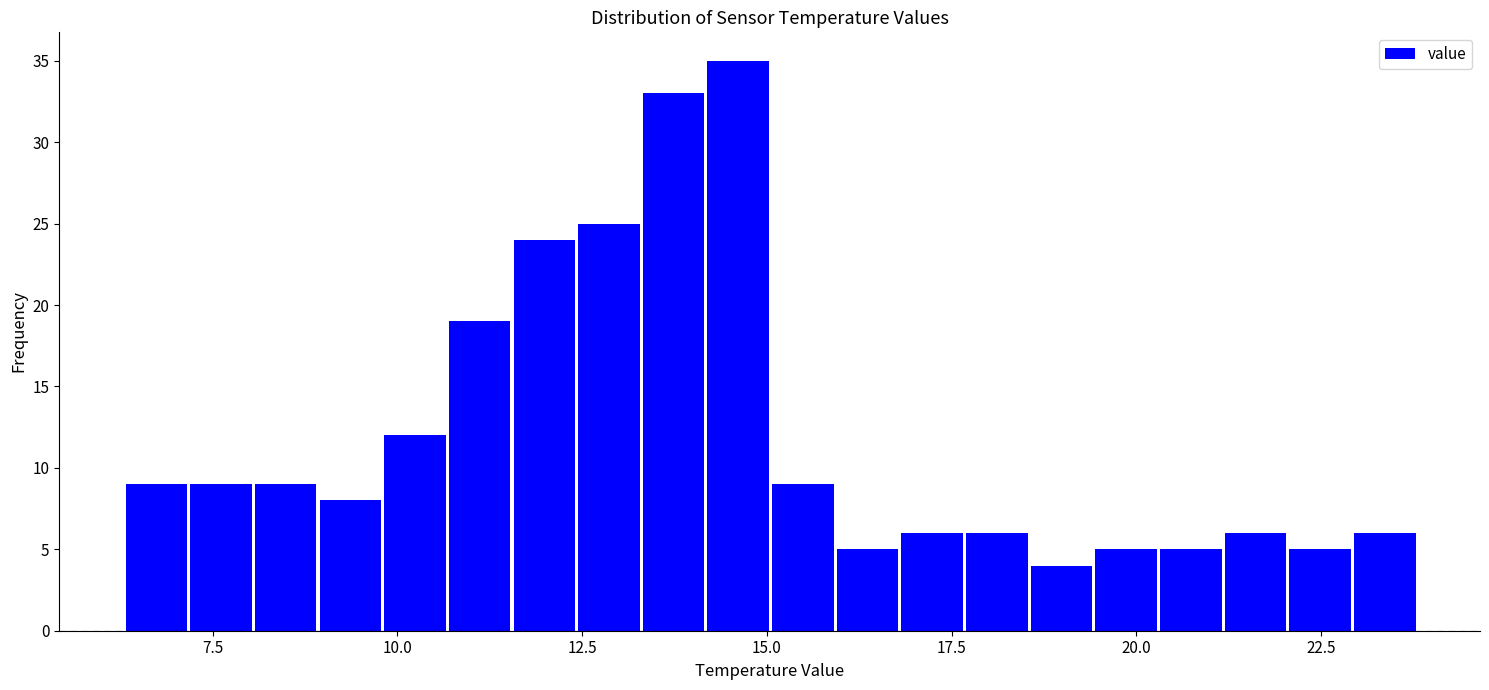

Around what value on the x-axis is the tallest bar? Give the approximate position of its centre, as read against the axis.

14.5